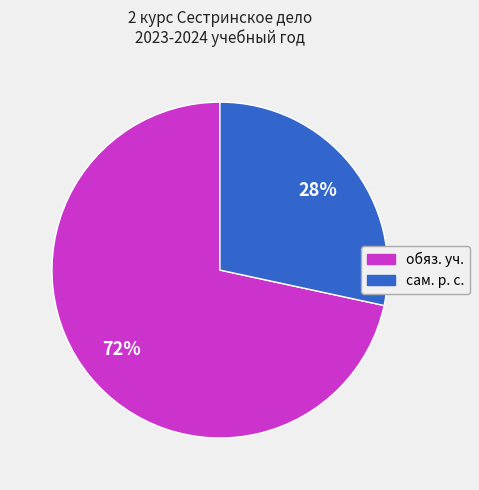

True or false: обяз. уч. accounts for 61% of the total.

False